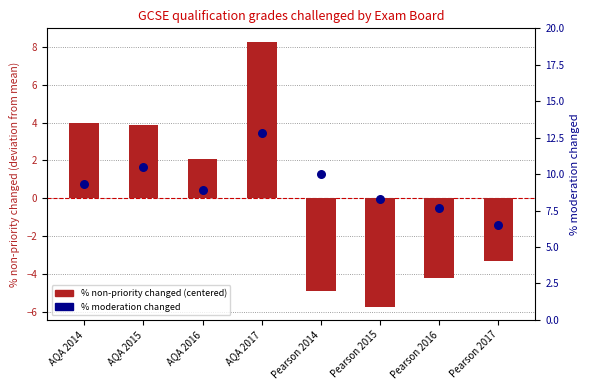

What is the total value across all series at AQA 2014?

13.3